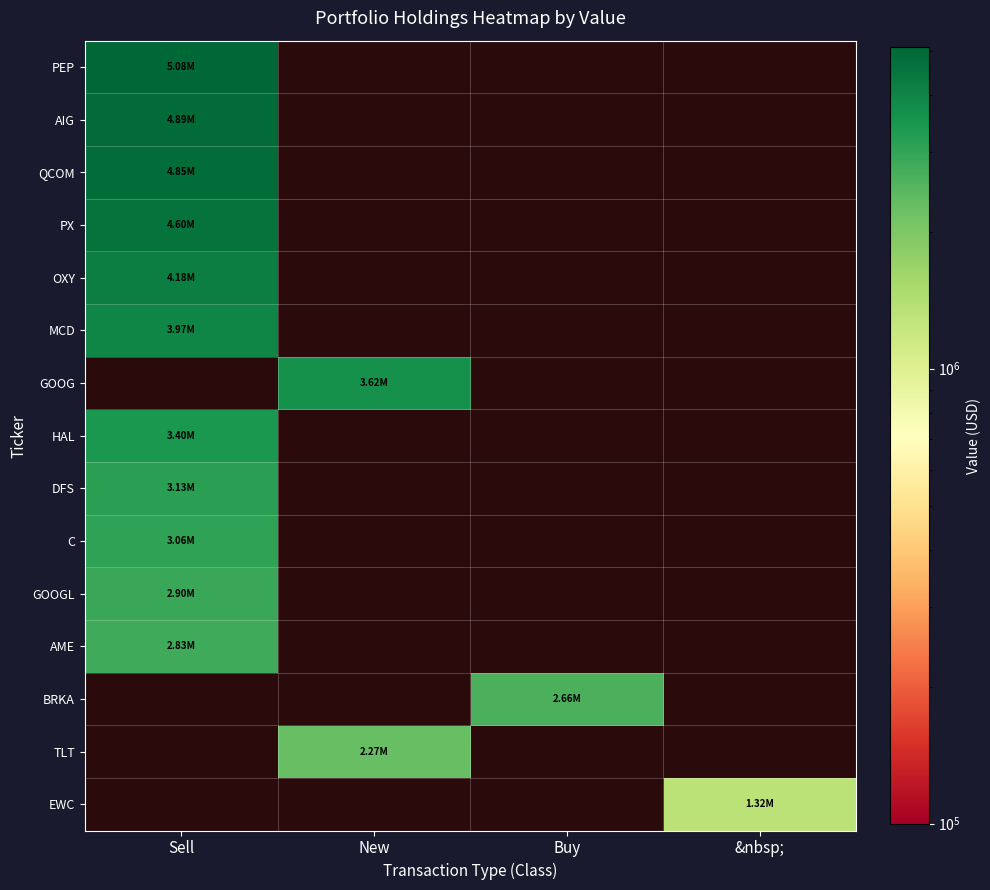

Count the number of categories in the chart.

4